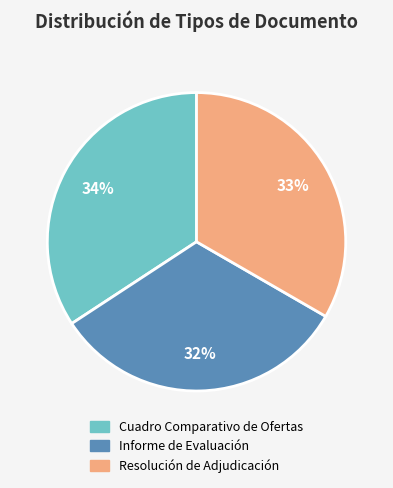

Rank the categories by value from lowest to highest.

Informe de Evaluación, Resolución de Adjudicación, Cuadro Comparativo de Ofertas